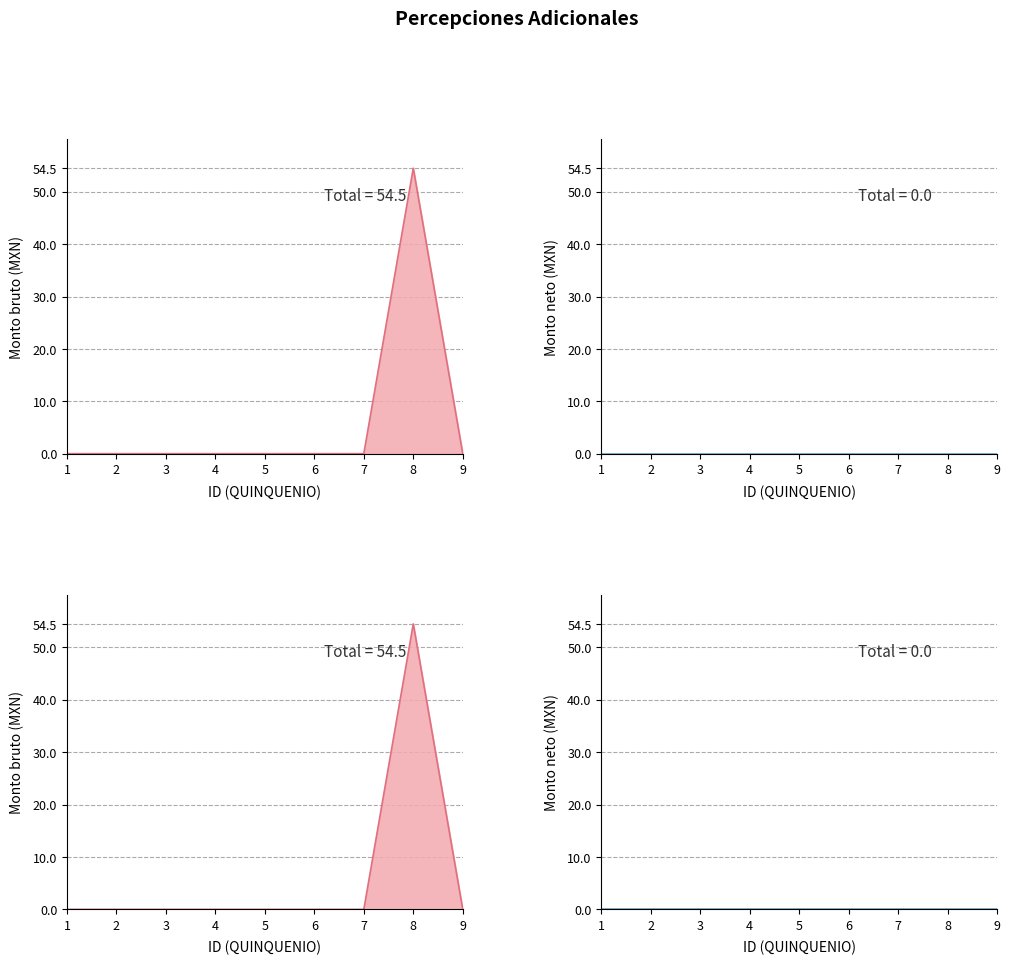

Which has a higher value, 3 or 9?

3